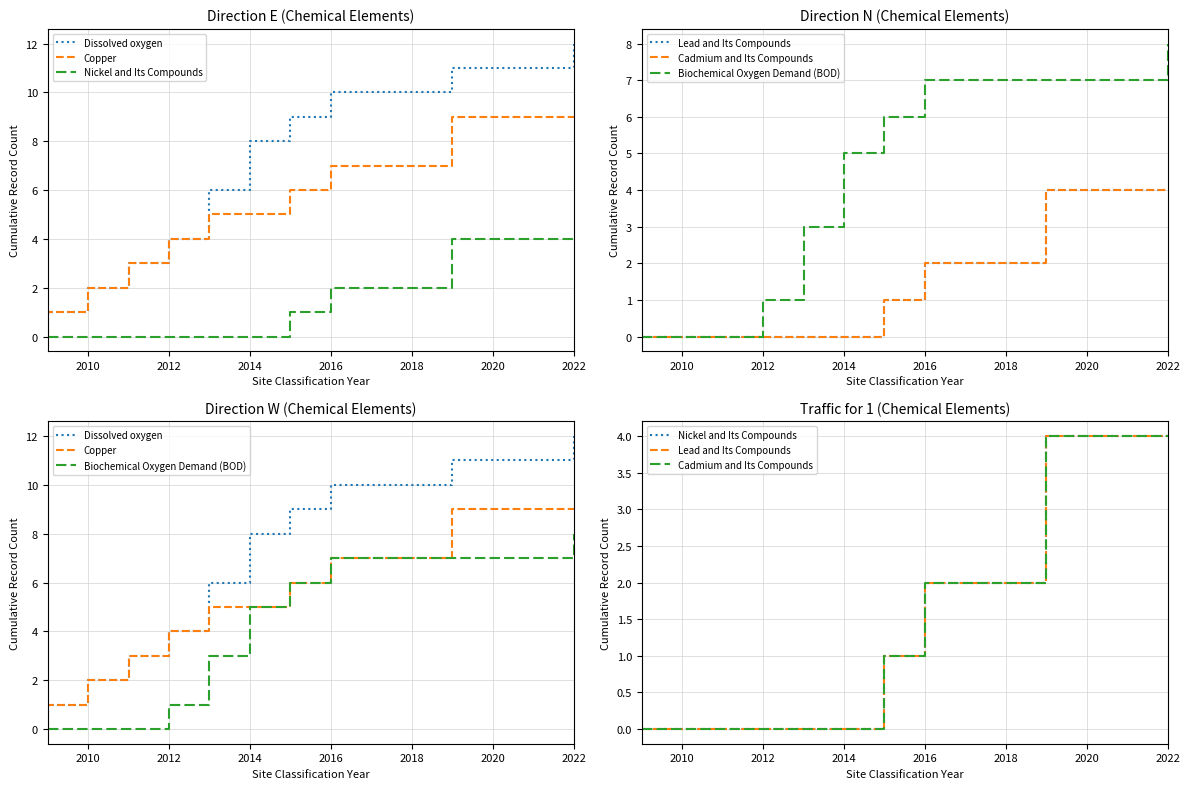

True or false: Cadmium and Its Compounds and Lead and Its Compounds cross at least once.

False